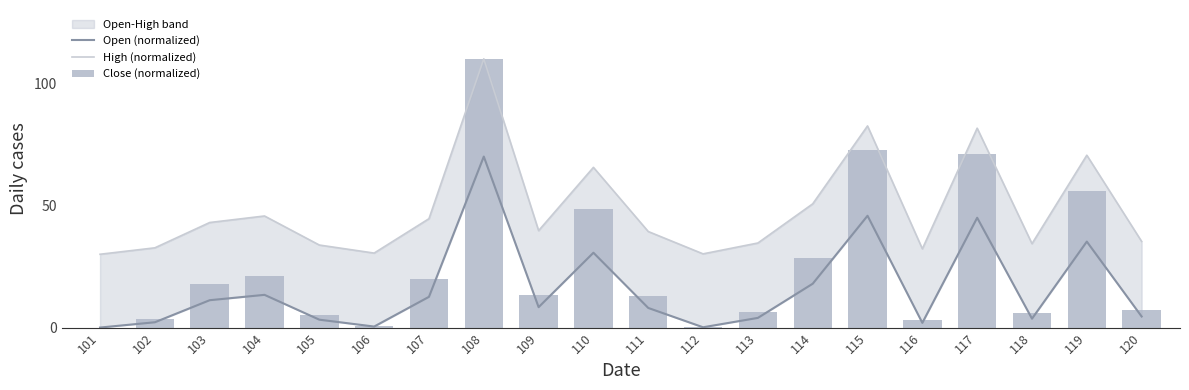

List the series in order of their overall mean, lowest first.

Open (normalized), Close (normalized), High (normalized)